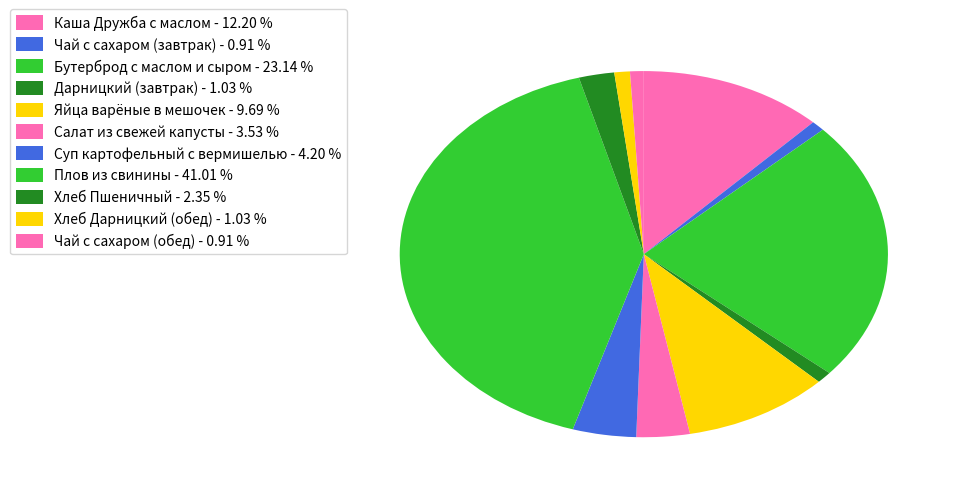

What portion of the pie excludes Бутерброд с маслом и сыром?

76.9%